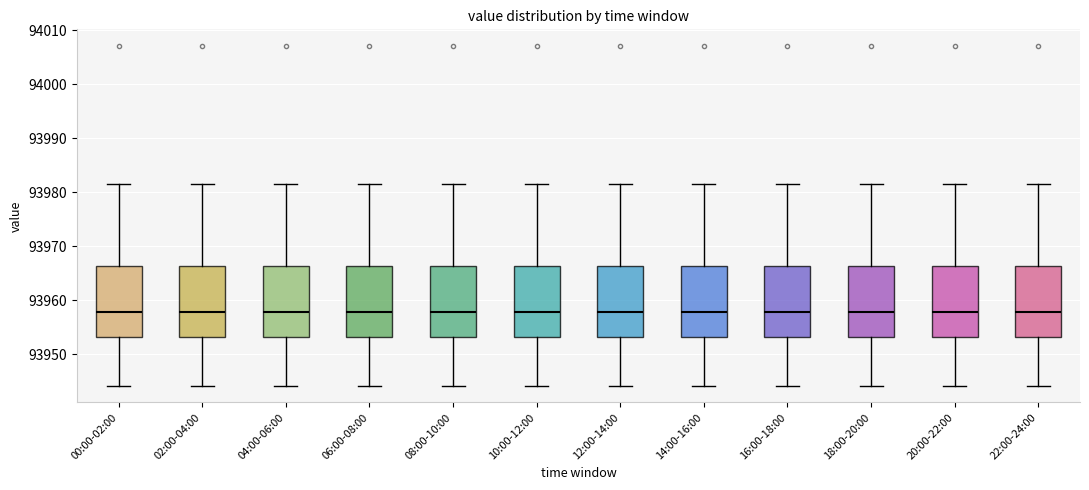

Reading left to right, read every box against the y-axis: the position of its median line, the range the box covers, and the ends of its whiskers. The values are not printed on the chart, so give them approximately, as read against the axis.

00:00-02:00: median 93958, box 93953 to 93966, whiskers 93944 to 93981
02:00-04:00: median 93958, box 93953 to 93966, whiskers 93944 to 93981
04:00-06:00: median 93958, box 93953 to 93966, whiskers 93944 to 93981
06:00-08:00: median 93958, box 93953 to 93966, whiskers 93944 to 93981
08:00-10:00: median 93958, box 93953 to 93966, whiskers 93944 to 93981
10:00-12:00: median 93958, box 93953 to 93966, whiskers 93944 to 93981
12:00-14:00: median 93958, box 93953 to 93966, whiskers 93944 to 93981
14:00-16:00: median 93958, box 93953 to 93966, whiskers 93944 to 93981
16:00-18:00: median 93958, box 93953 to 93966, whiskers 93944 to 93981
18:00-20:00: median 93958, box 93953 to 93966, whiskers 93944 to 93981
20:00-22:00: median 93958, box 93953 to 93966, whiskers 93944 to 93981
22:00-24:00: median 93958, box 93953 to 93966, whiskers 93944 to 93981